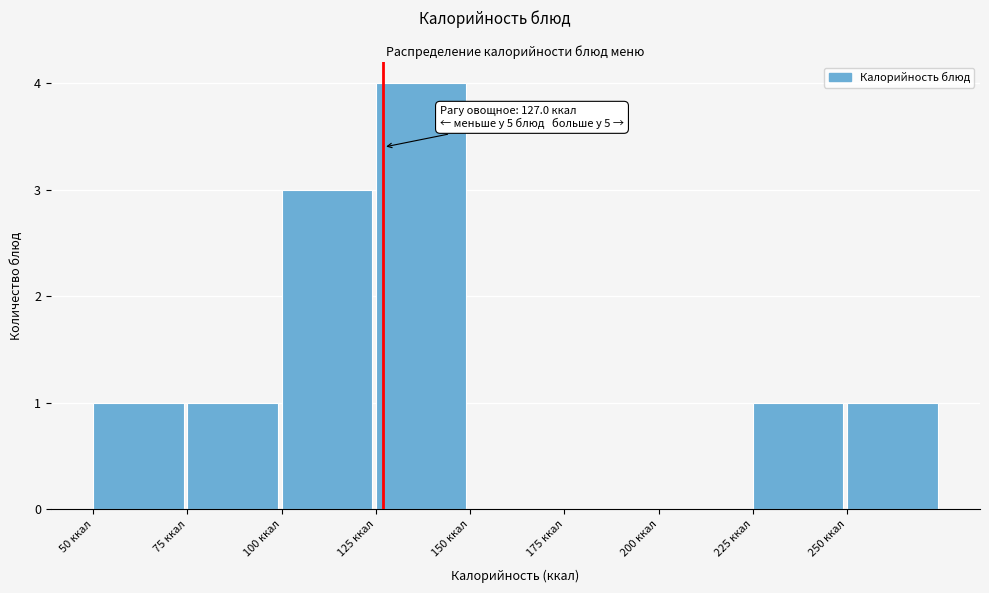

Over which range of the x-axis is the bar tallest?

125 to 150